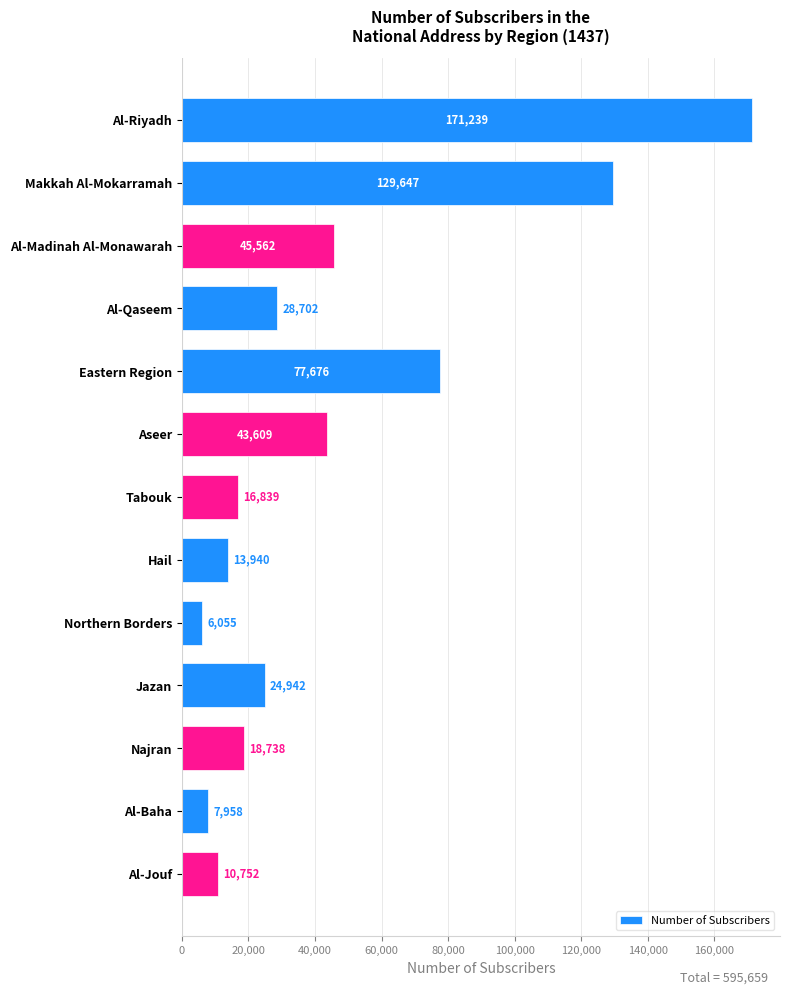

What is the ratio of the value at Hail to the value at Najran?

0.7